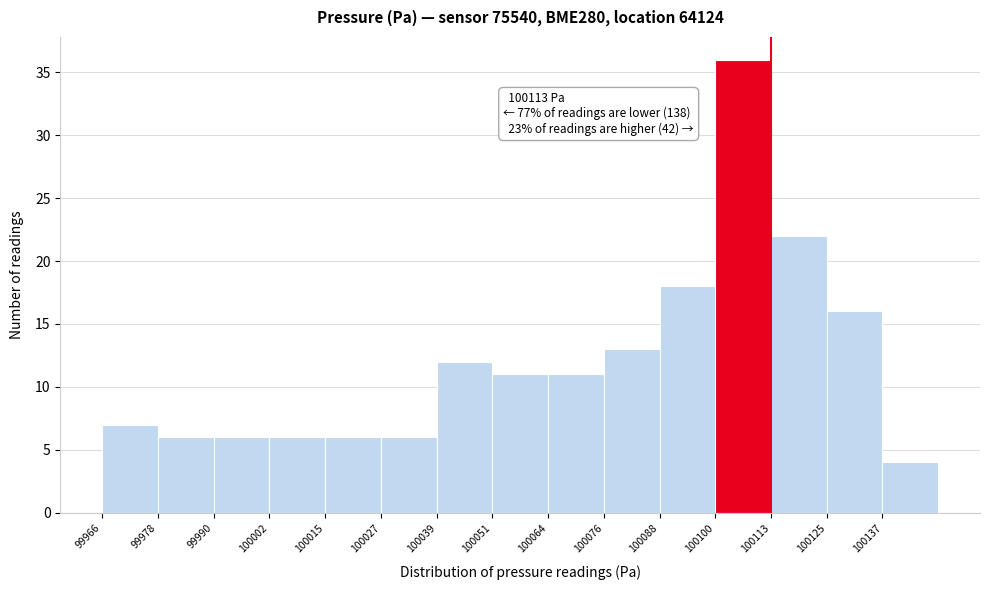

Over which range of the x-axis is the bar tallest?

100100 to 100114